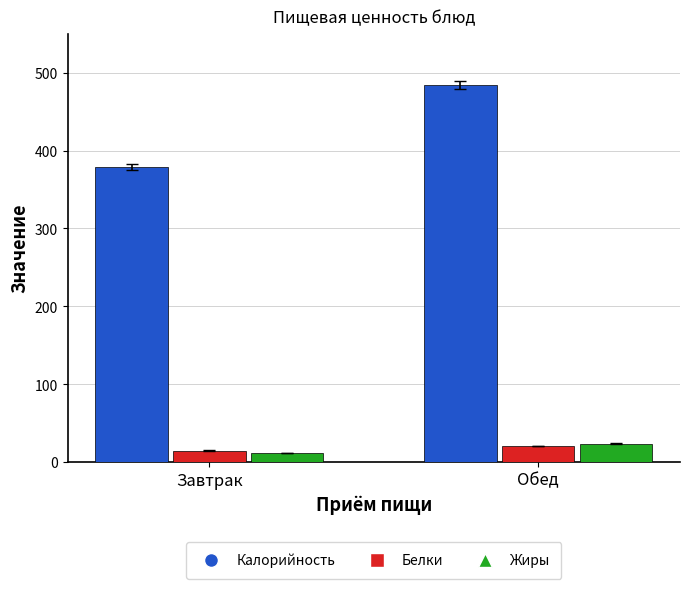

What is the difference between the highest and lowest values at Обед?

462.6